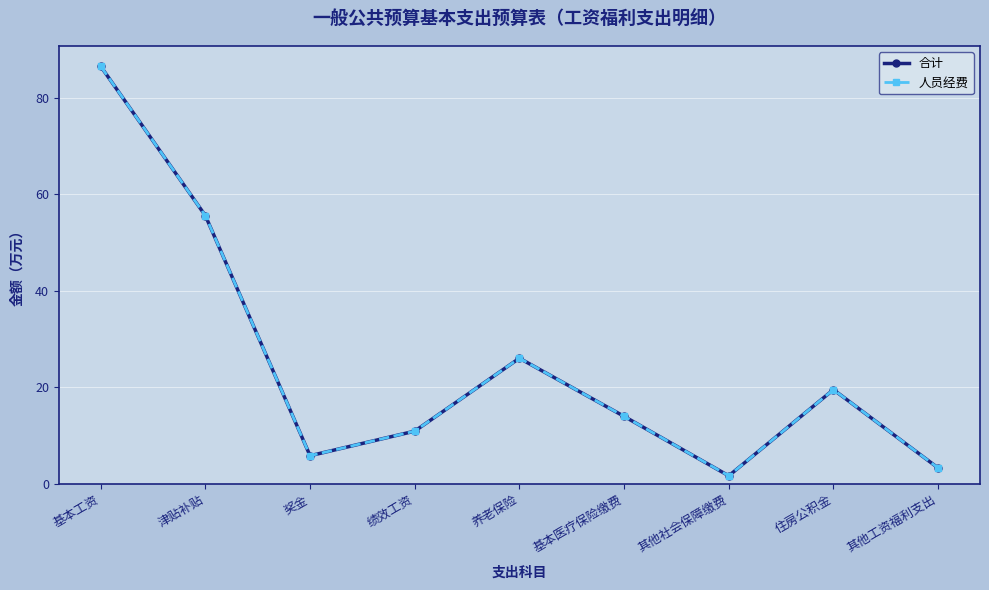

Is this an area chart (filled region under the line)?

No